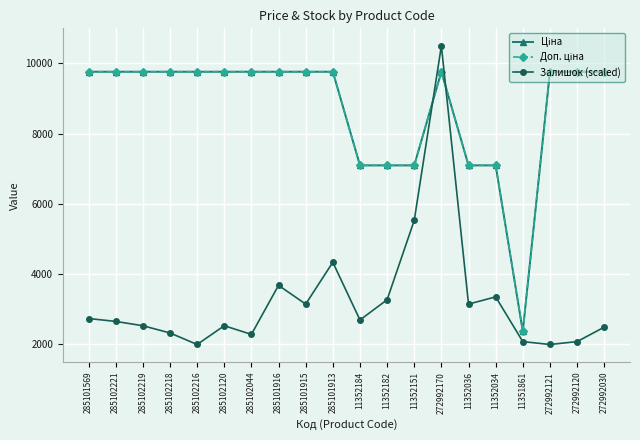

What position from the right is 11352036?

6